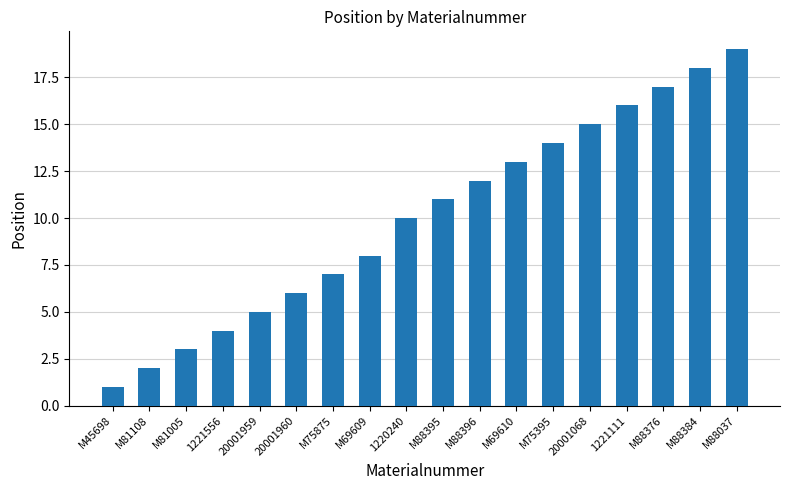

Approximately how many times larger is the value at 1221111 compared to M81108?

8.0